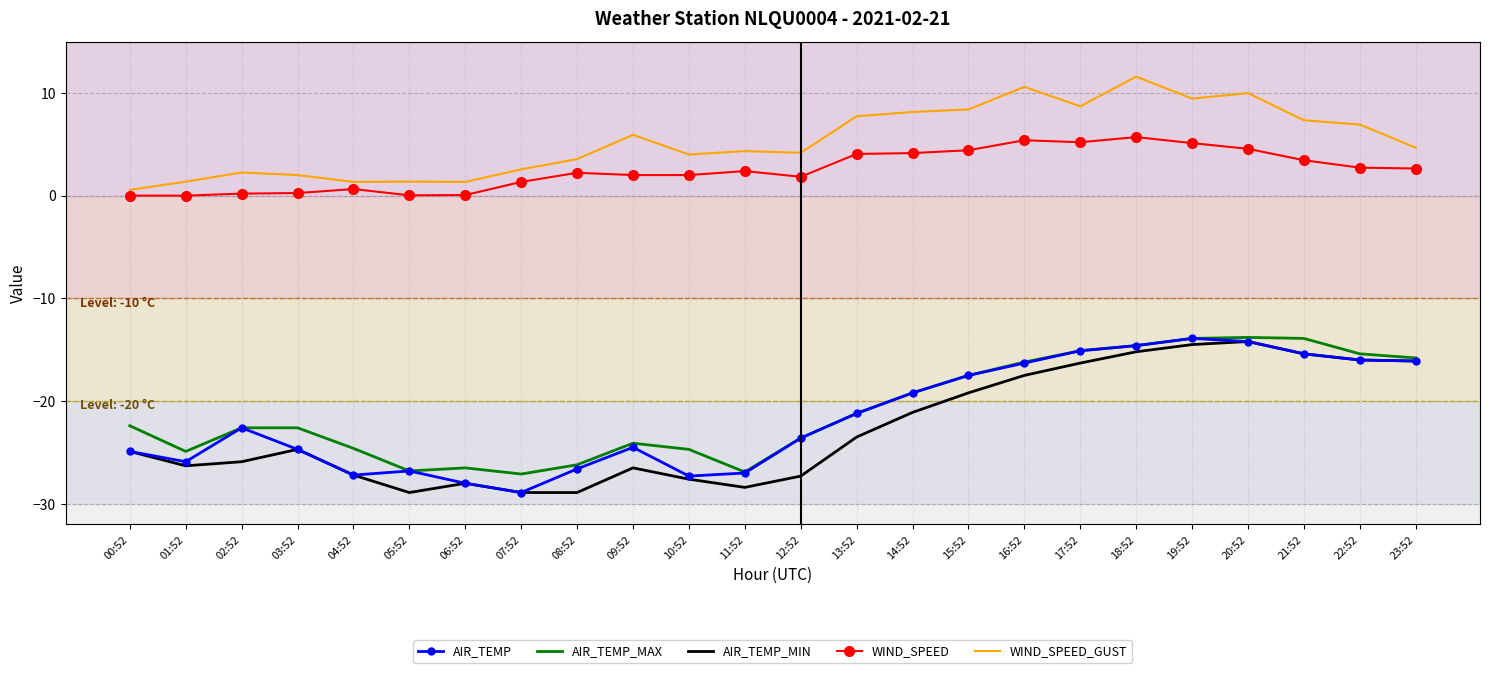

What is the spread (max minus min) of values at 13:52?

31.2